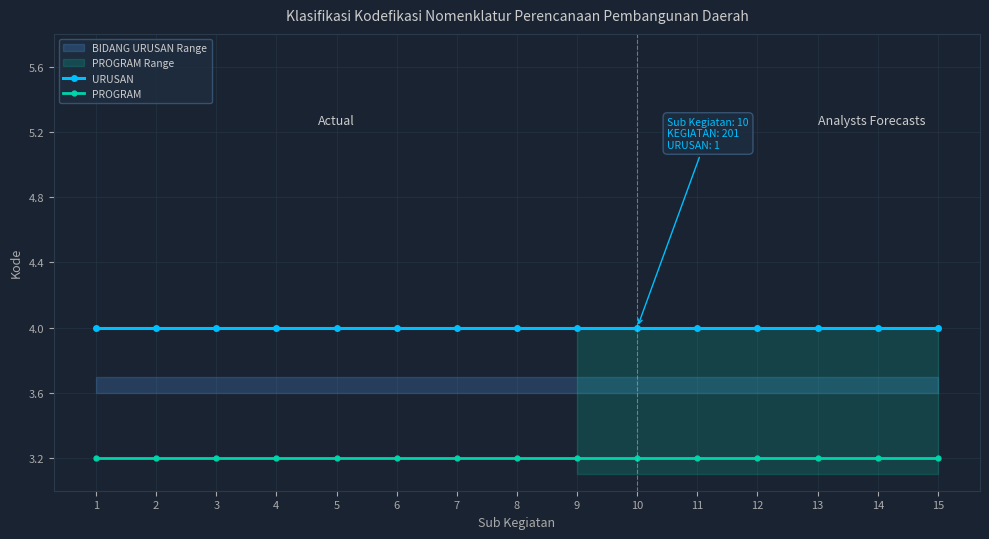

At which label is URUSAN closest to 4?

1